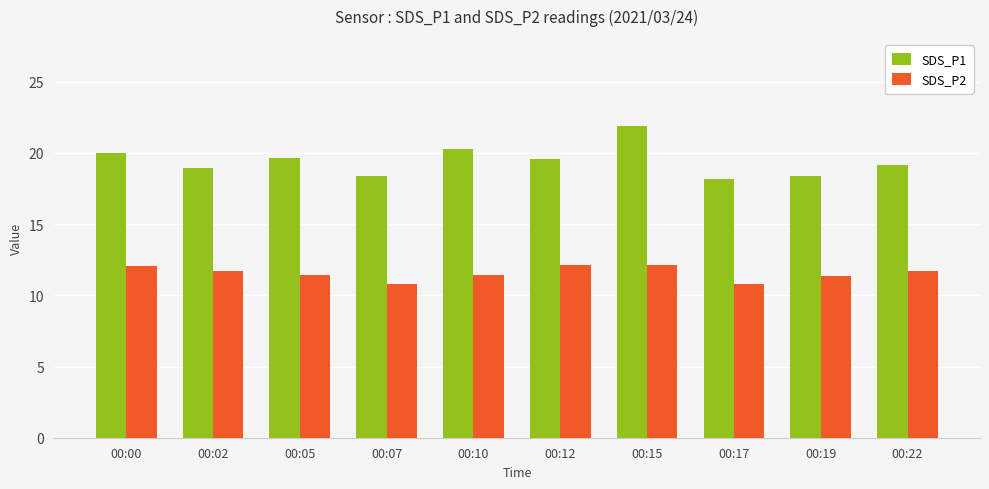

Which series has the largest range (max minus min)?

SDS_P1